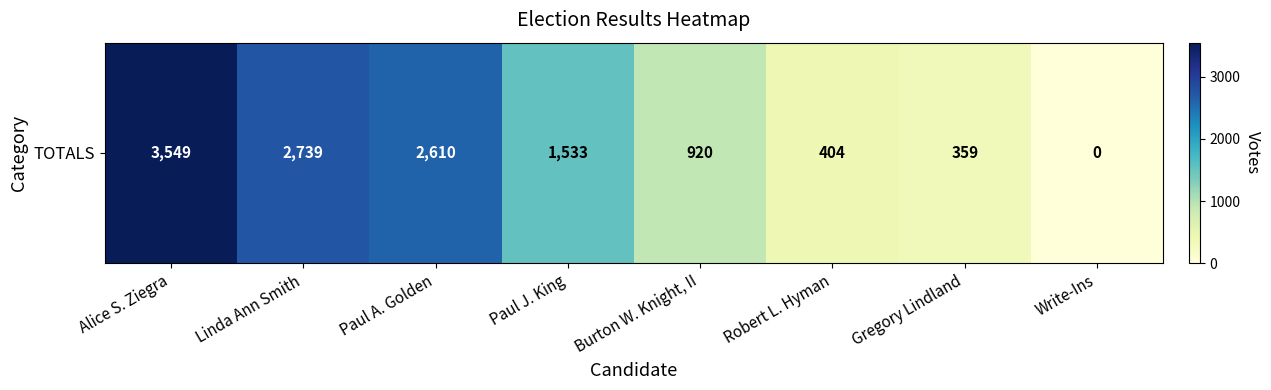

Is it true that the value at Paul A. Golden is 2610?

True